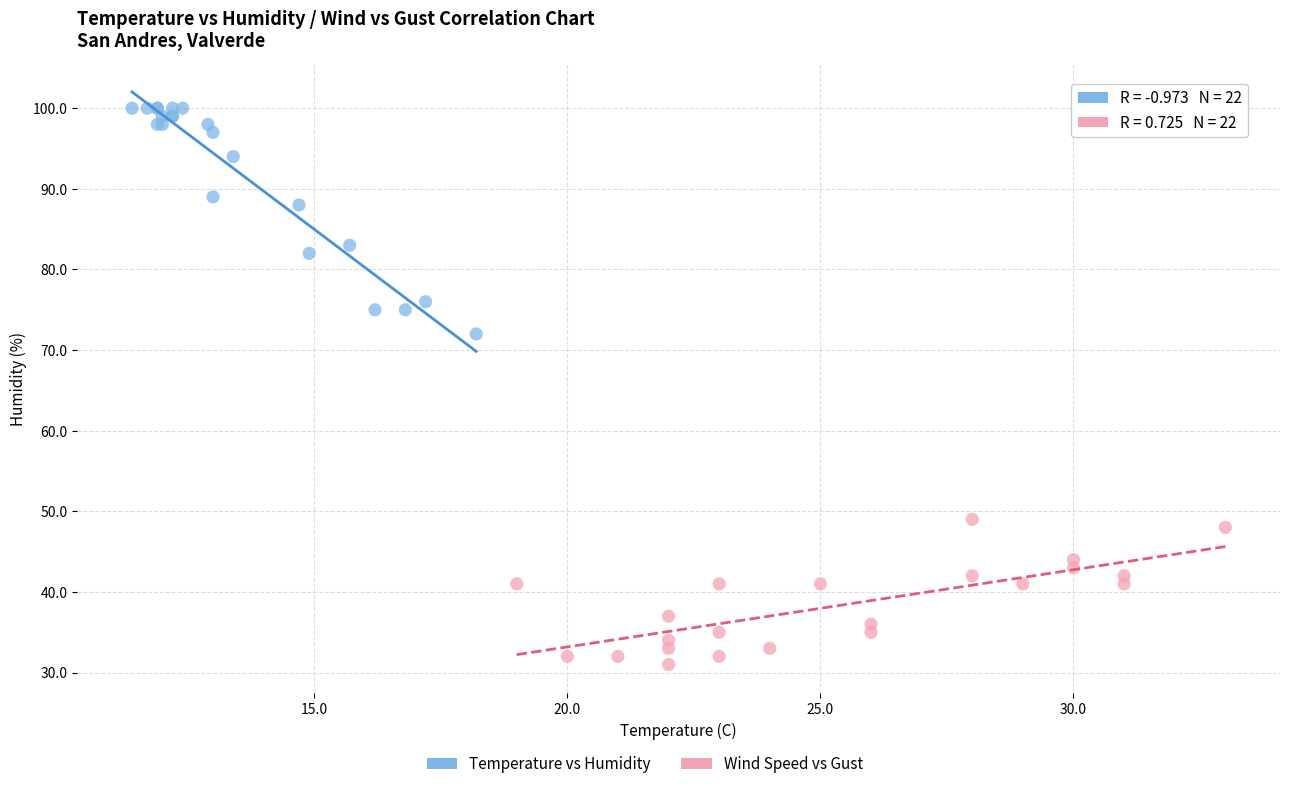

Which series contains the highest Y value?

Temperature vs Humidity